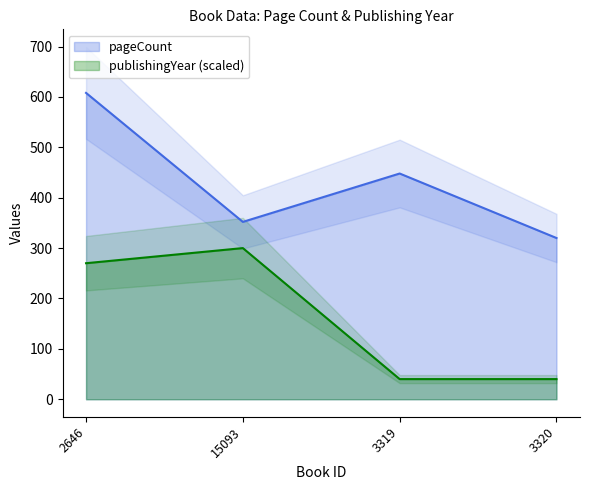

At how many categories does at least one series exceed 530?

1